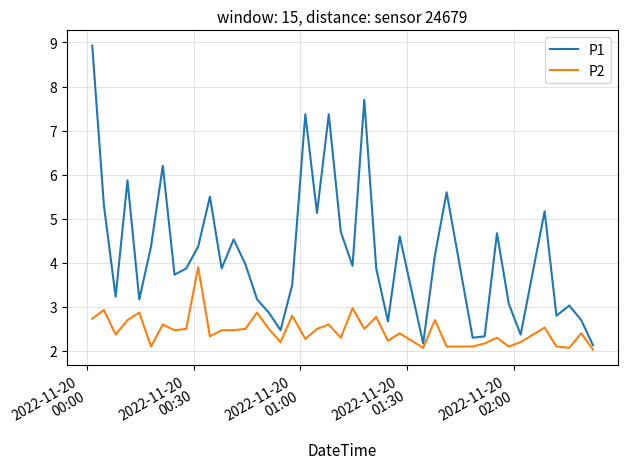

Which series has the widest spread of values?

P1